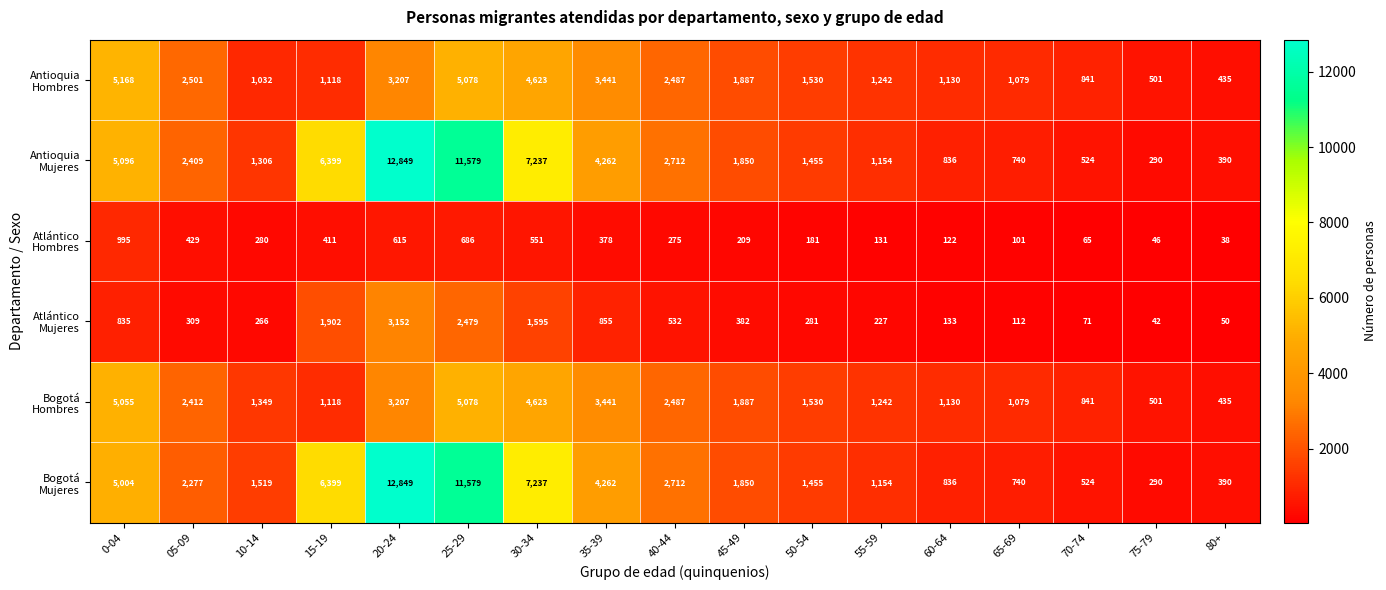

What is the smallest value displayed?

38